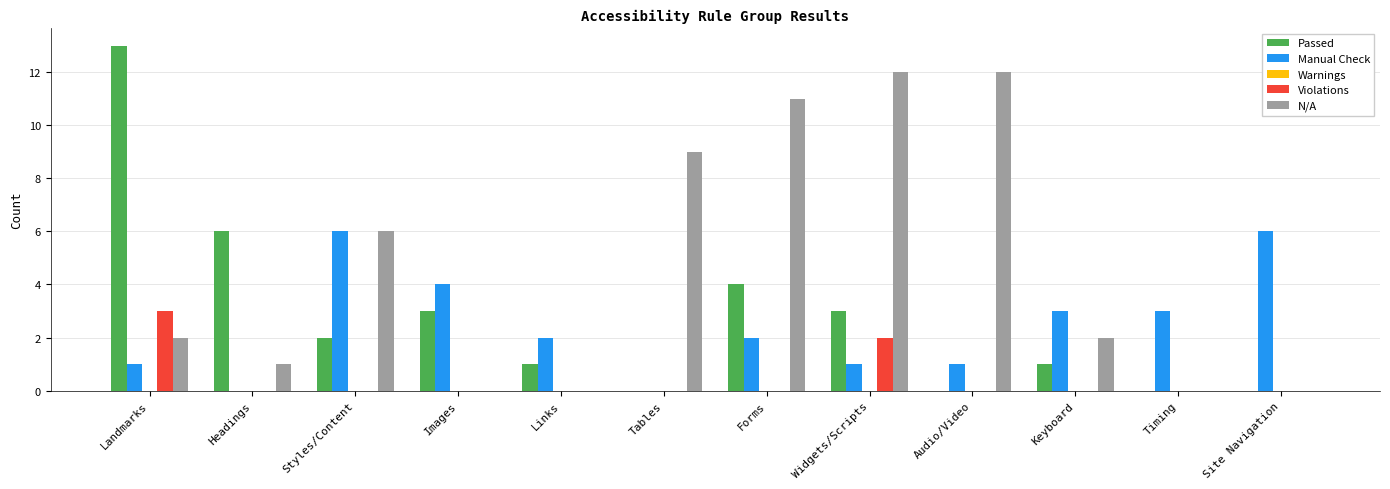

Which series has the largest total across all categories?

N/A